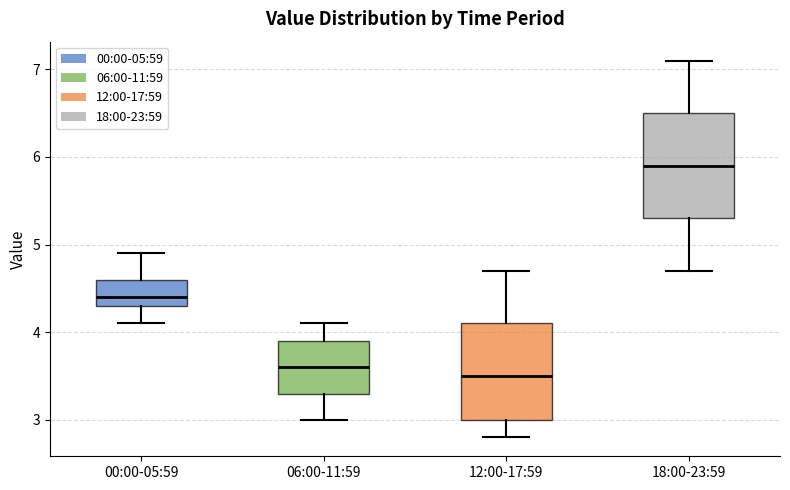

Which box has the lowest median line?

12:00-17:59